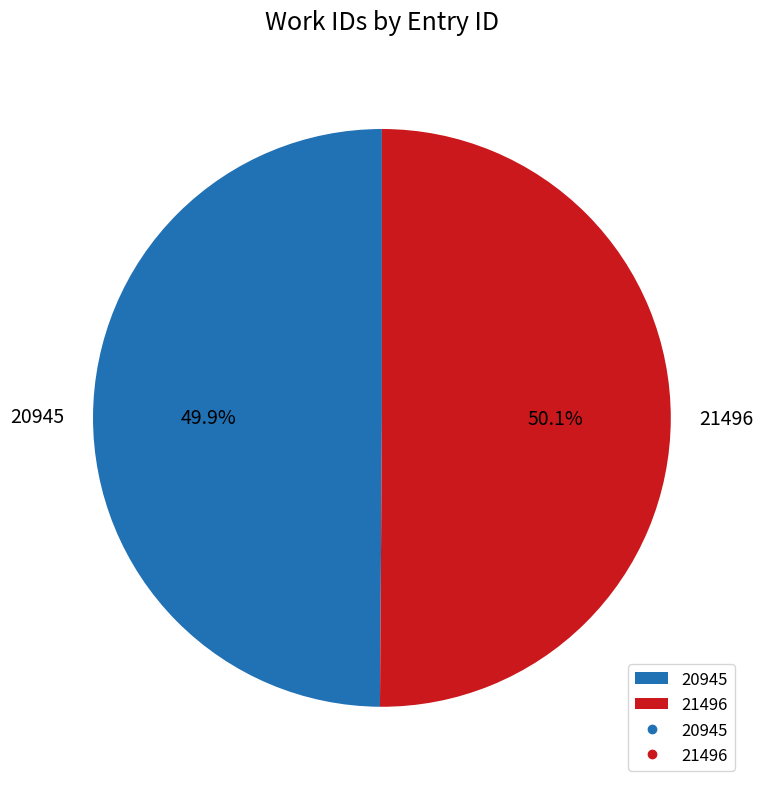

The 21496 slice represents 50% of the pie. True or false?

True